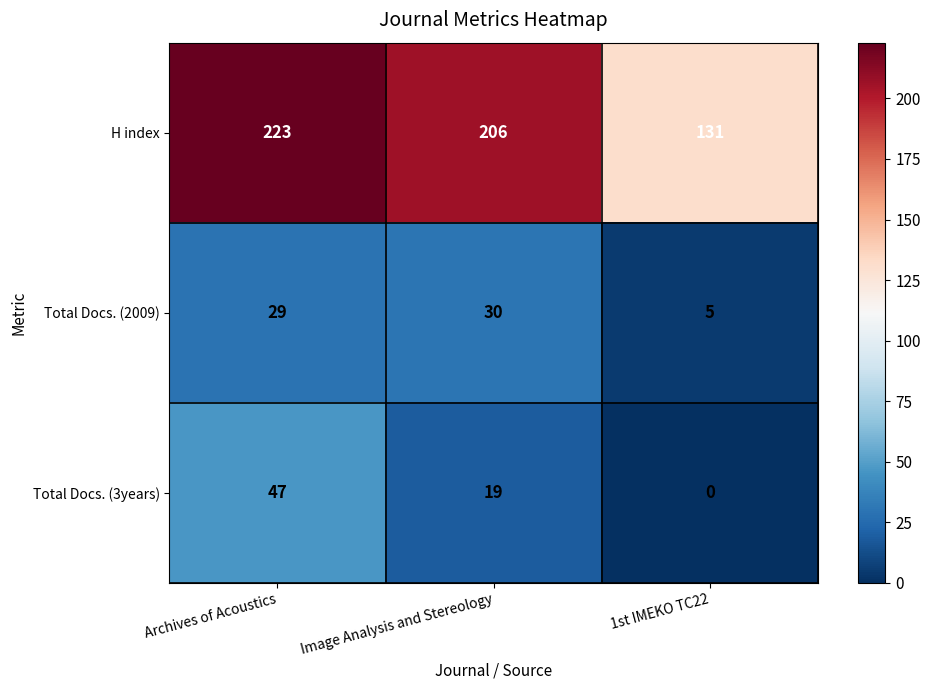

What is the difference between the highest and lowest values at 1st IMEKO TC22?

131